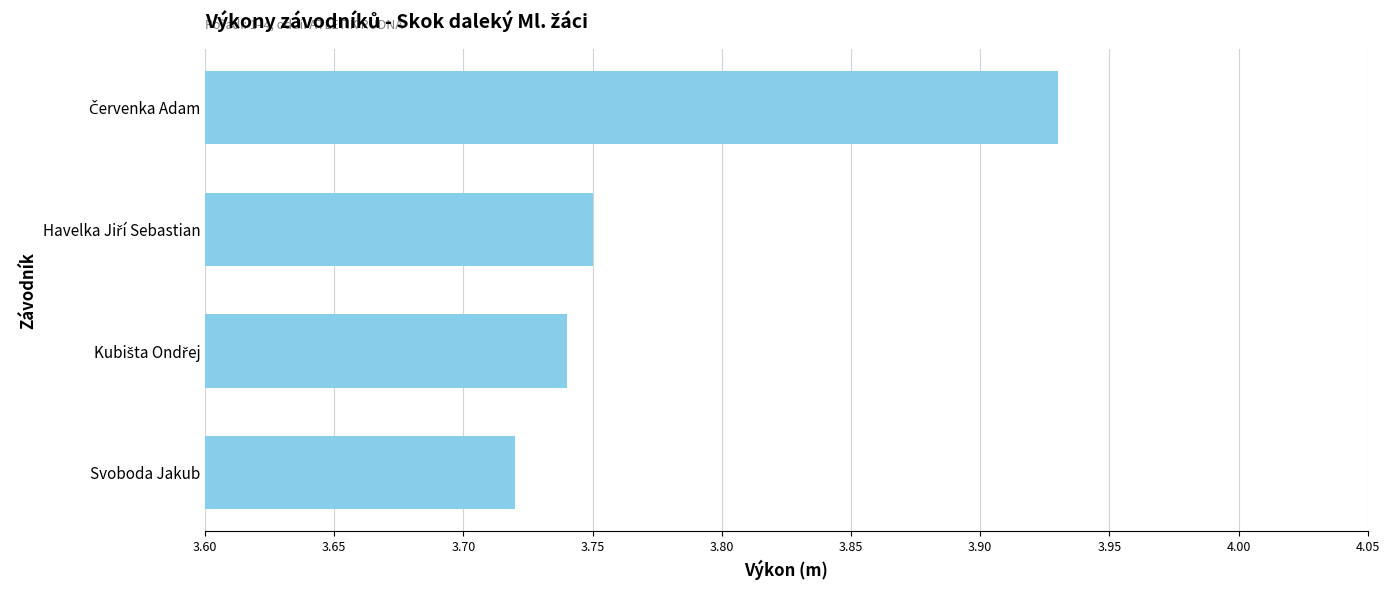

Count the values in the range 3 to 4.

4